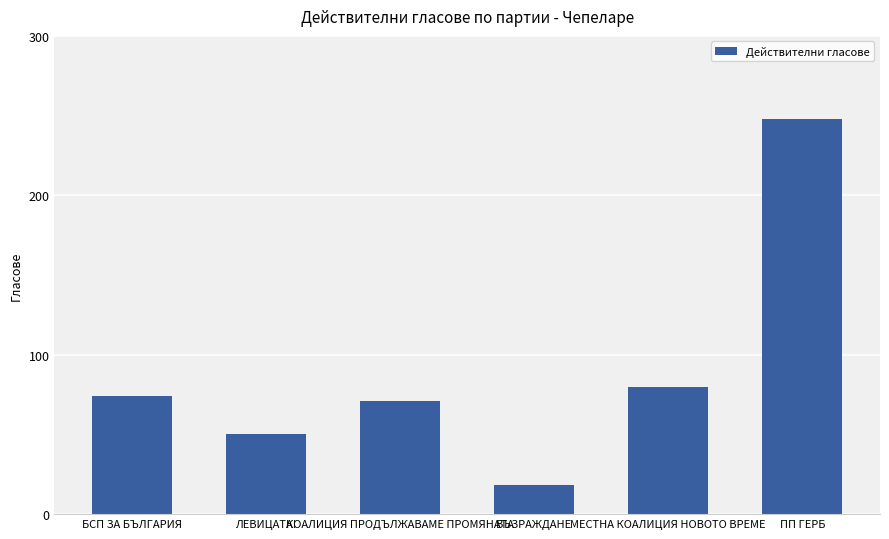

Reading right to left, what are all the values shown in this chart?

248	80	18	71	50	74